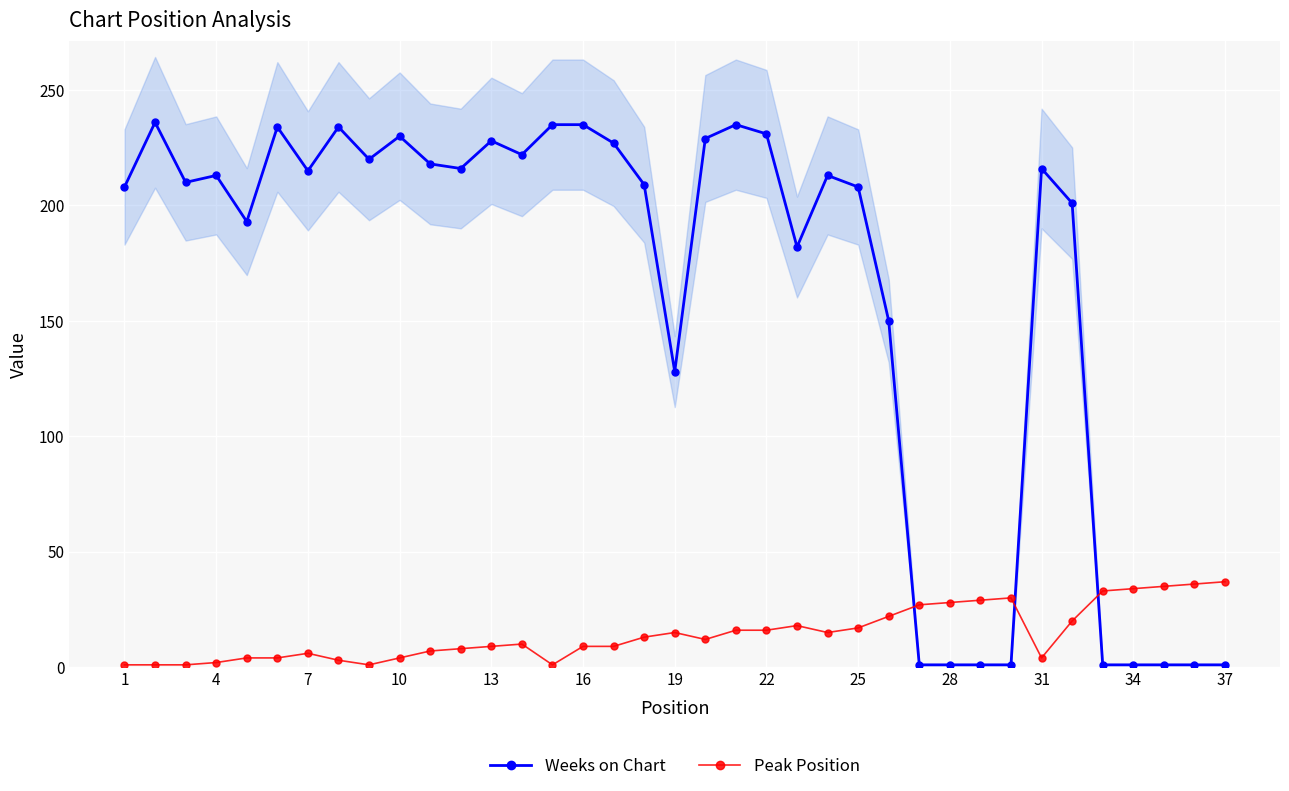

What are all the series names shown in the legend?

Weeks on Chart, Peak Position